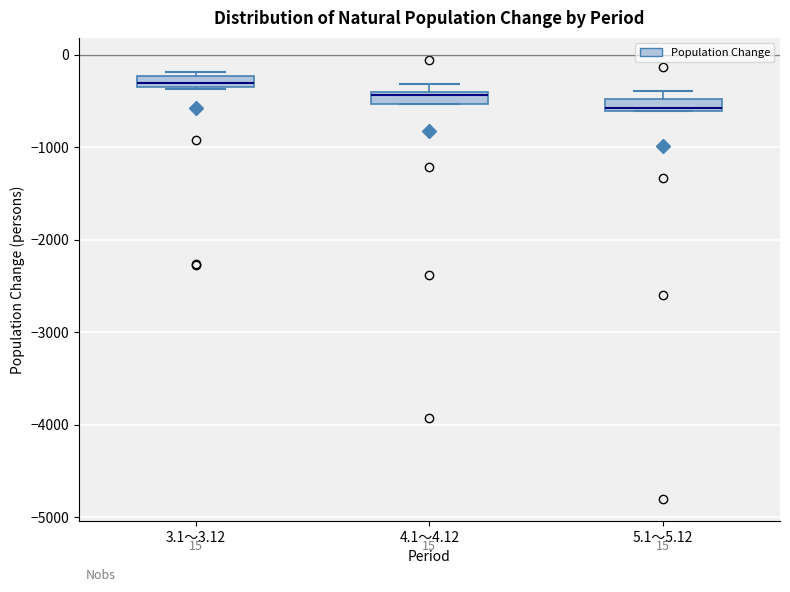

Where is the lower edge of the box for 3.1～3.12 on the y-axis? The values are not printed on the chart, so give them approximately, as read against the axis.

-300